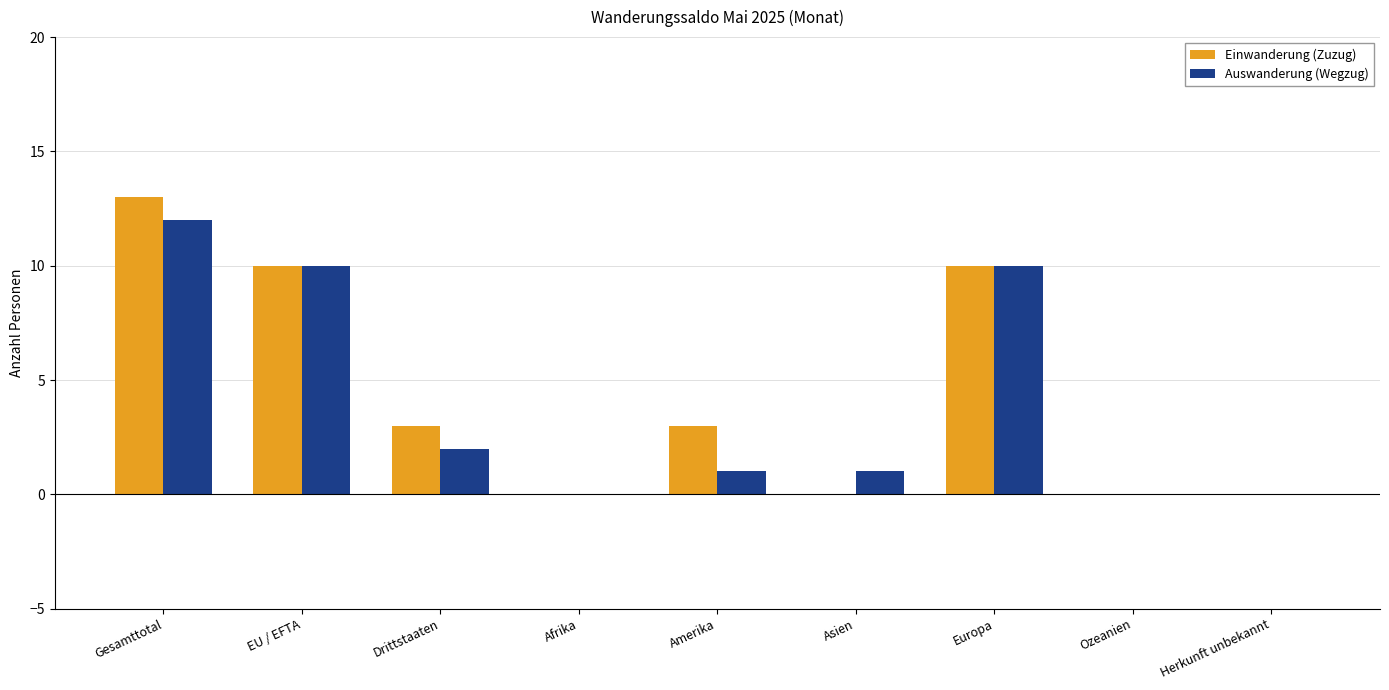

Count the Einwanderung (Zuzug) values in the range 0 to 10.

8